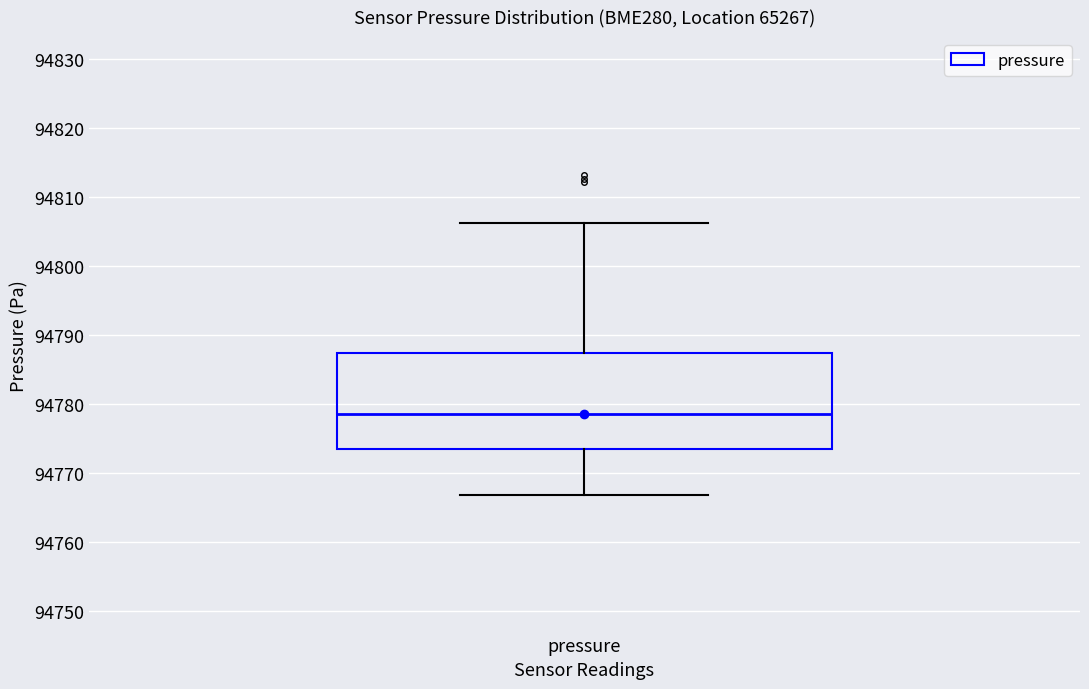

Read this box plot against the y-axis: the position of the median line, the range covered by the box, and the ends of both whiskers. The values are not printed on the chart, so give them approximately, as read against the axis.

median 94779, box 94773 to 94787, whiskers 94767 to 94806